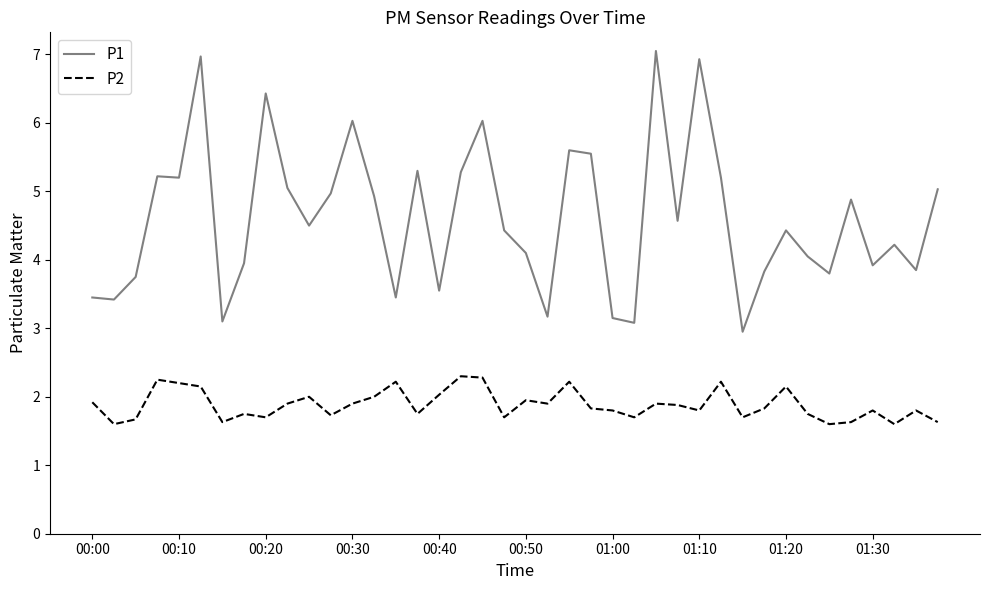

What are all the series names shown in the legend?

P1, P2